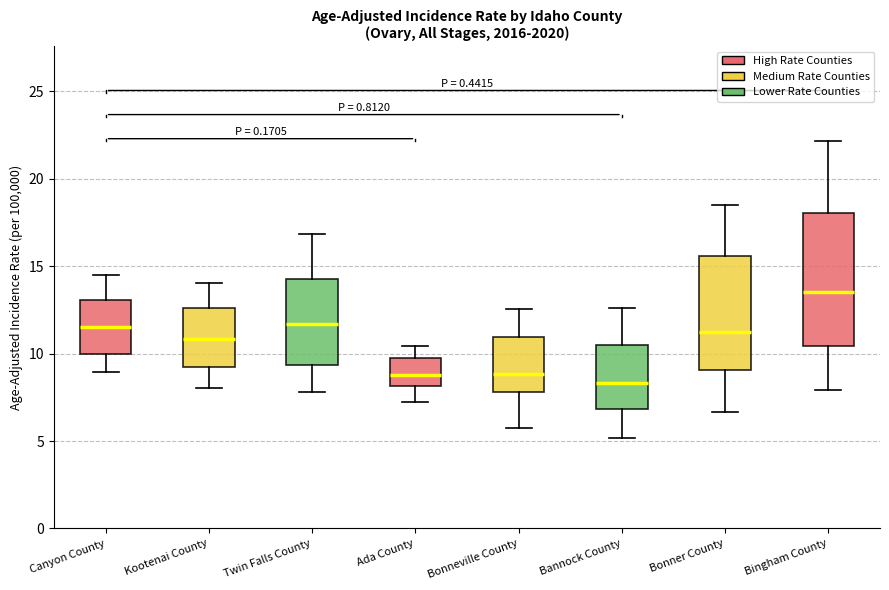

Reading left to right, transcribe this box plot: for each box, give where its median line is, the range the box spans, and where its two whiskers end, as read against the y-axis. The values are not printed on the chart, so give them approximately, as read against the axis.

Canyon County: median 11.5, box 10.0 to 13.0, whiskers 9.0 to 14.5
Kootenai County: median 11.0, box 9.5 to 12.5, whiskers 8.0 to 14.0
Twin Falls County: median 11.5, box 9.5 to 14.5, whiskers 8.0 to 17.0
Ada County: median 9.0, box 8.0 to 9.5, whiskers 7.0 to 10.5
Bonneville County: median 9.0, box 8.0 to 11.0, whiskers 5.5 to 12.5
Bannock County: median 8.5, box 7.0 to 10.5, whiskers 5.0 to 12.5
Bonner County: median 11.0, box 9.0 to 15.5, whiskers 6.5 to 18.5
Bingham County: median 13.5, box 10.5 to 18.0, whiskers 8.0 to 22.0